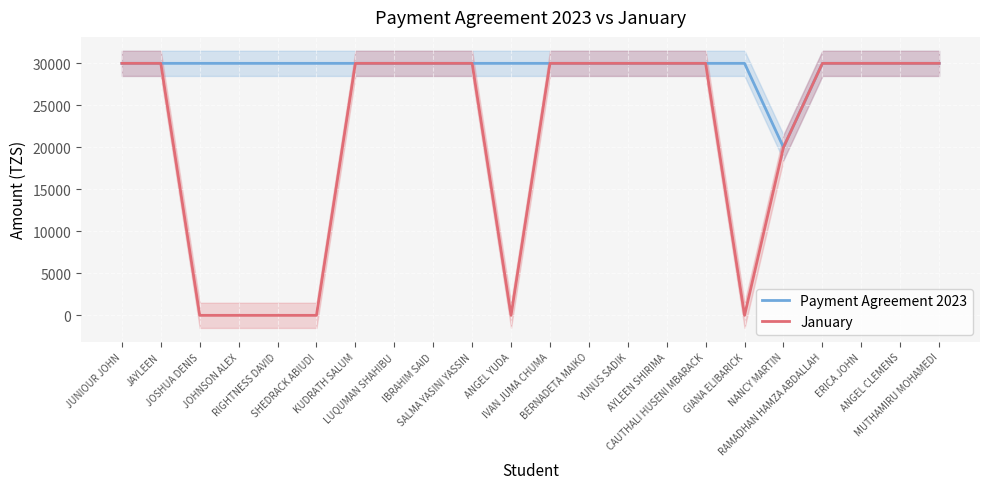

How many data points does each series have?

22